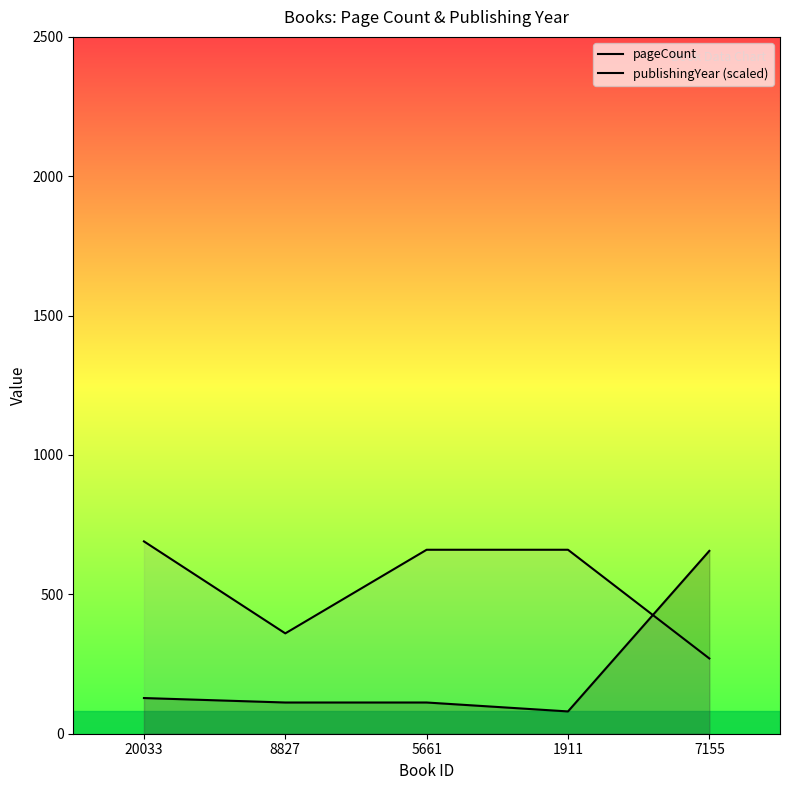

At how many categories does at least one series exceed 467?

4